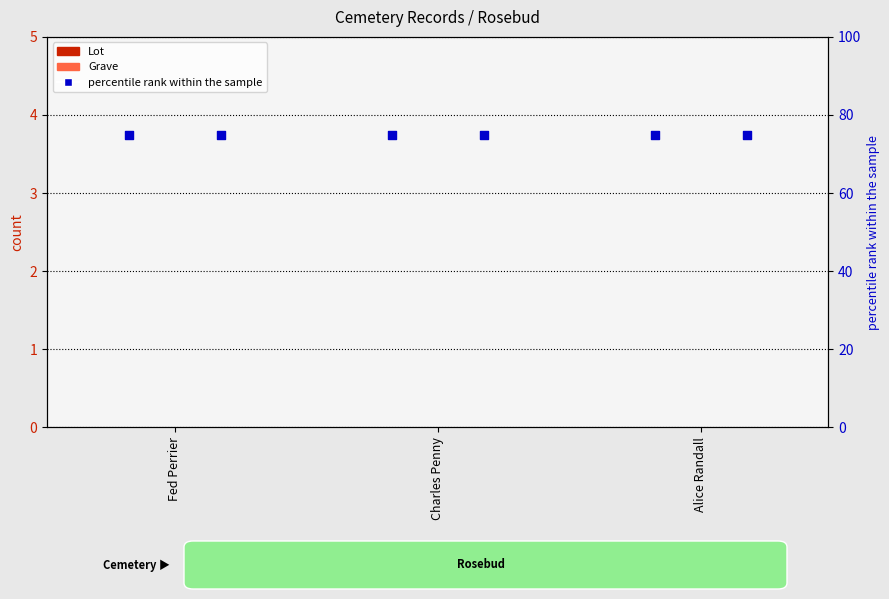

At which category is the sum across all series the highest?

Fed Perrier